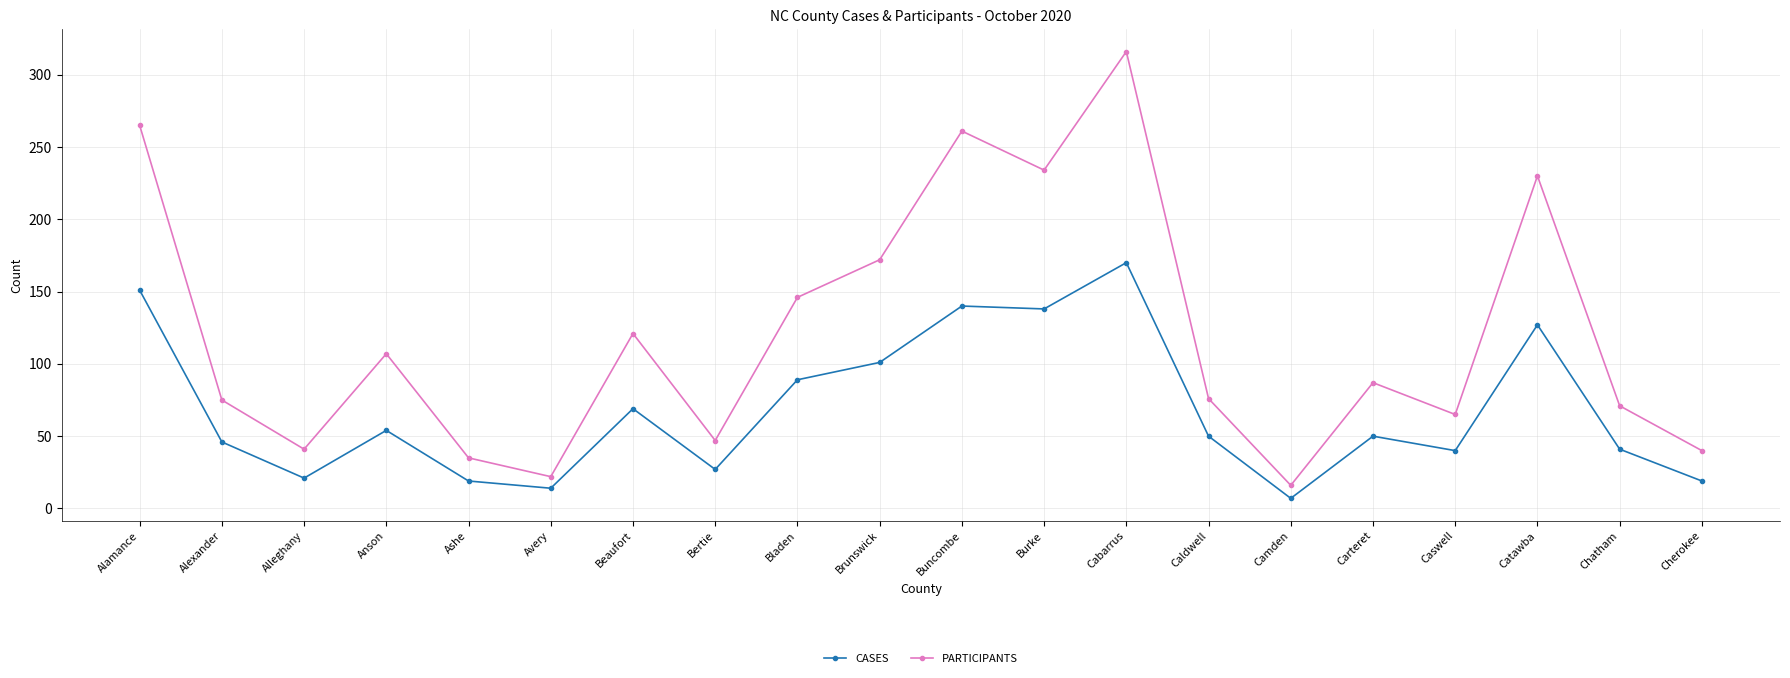

How many data points does each series have?

20